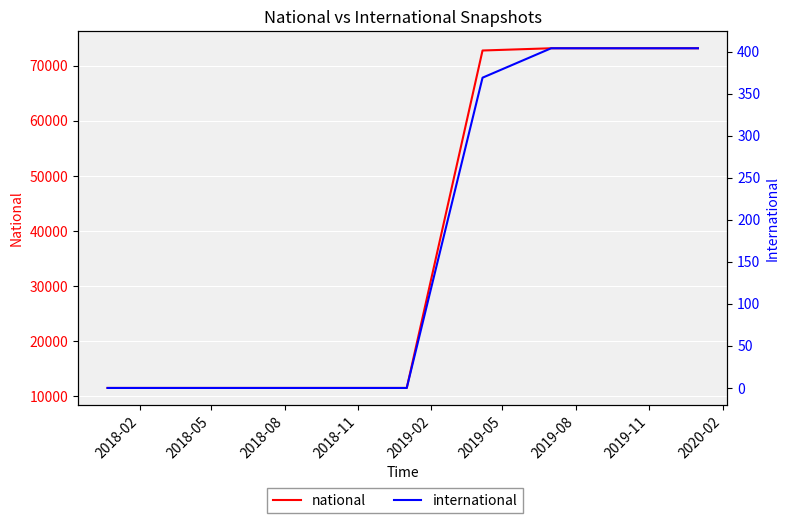

Between 2018-08 and 2019-08, which series saw the biggest shift?

national